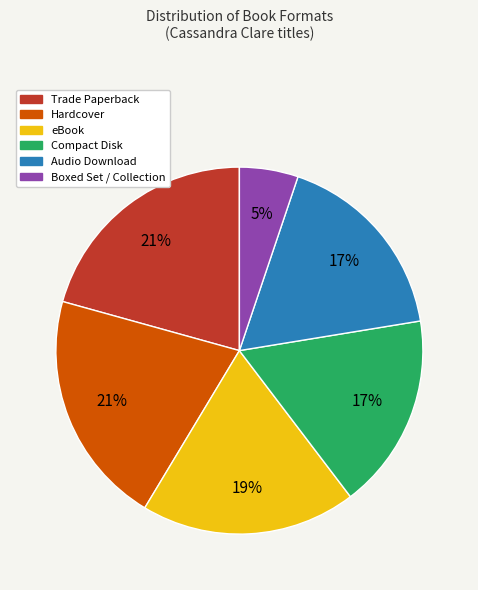

What is the smallest slice in the pie chart?

Boxed Set / Collection